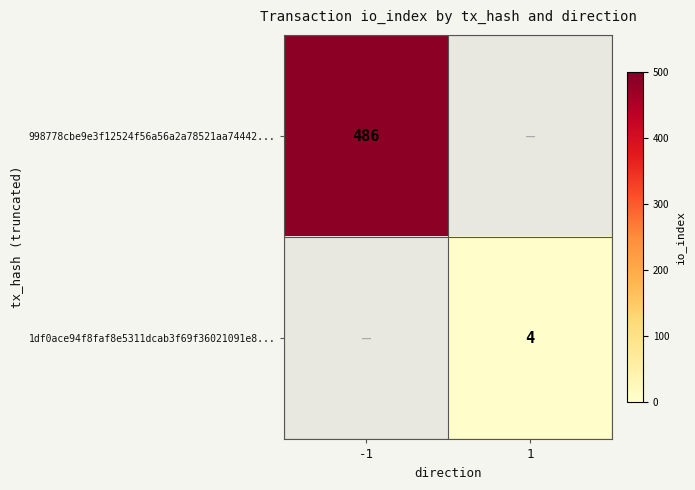

Is it true that 998778cbe9e3f12524f56a56a2a78521aa74442... equals 119 at -1?

False